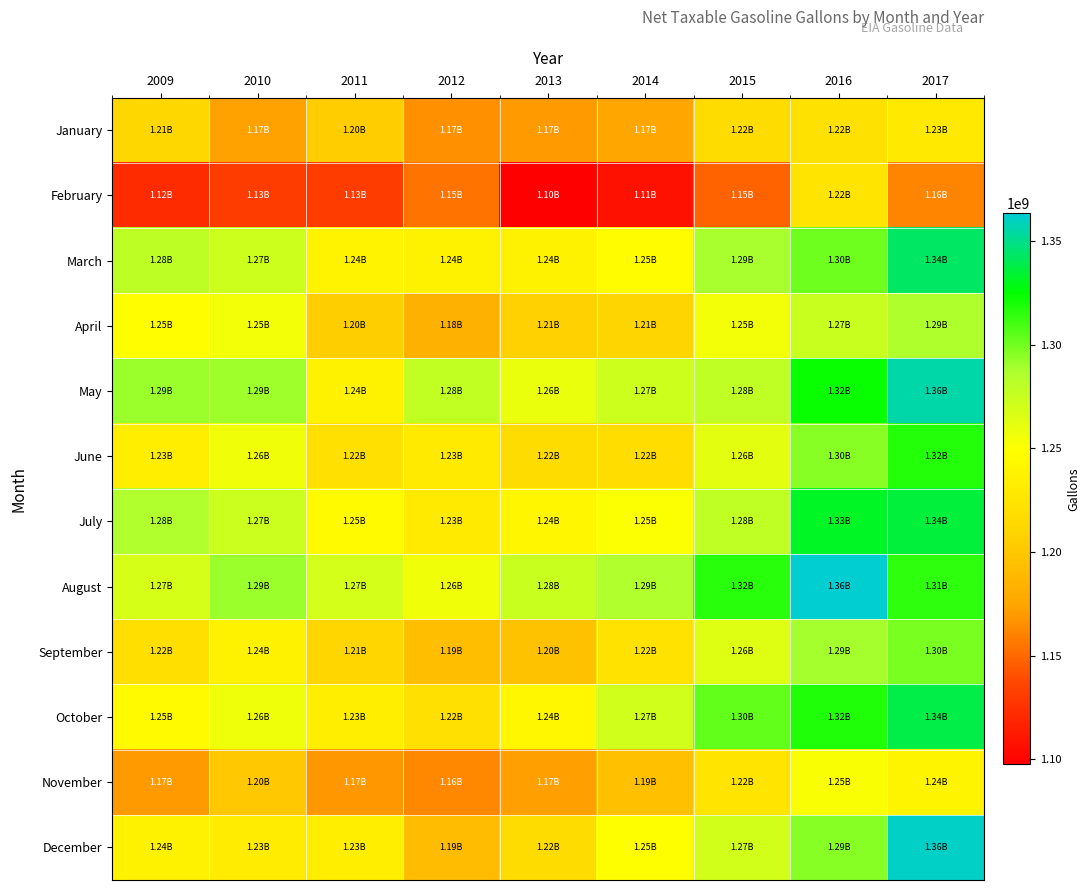

List the series in order of their peak value, lowest first.

February, January, November, April, September, June, July, October, March, May, December, August